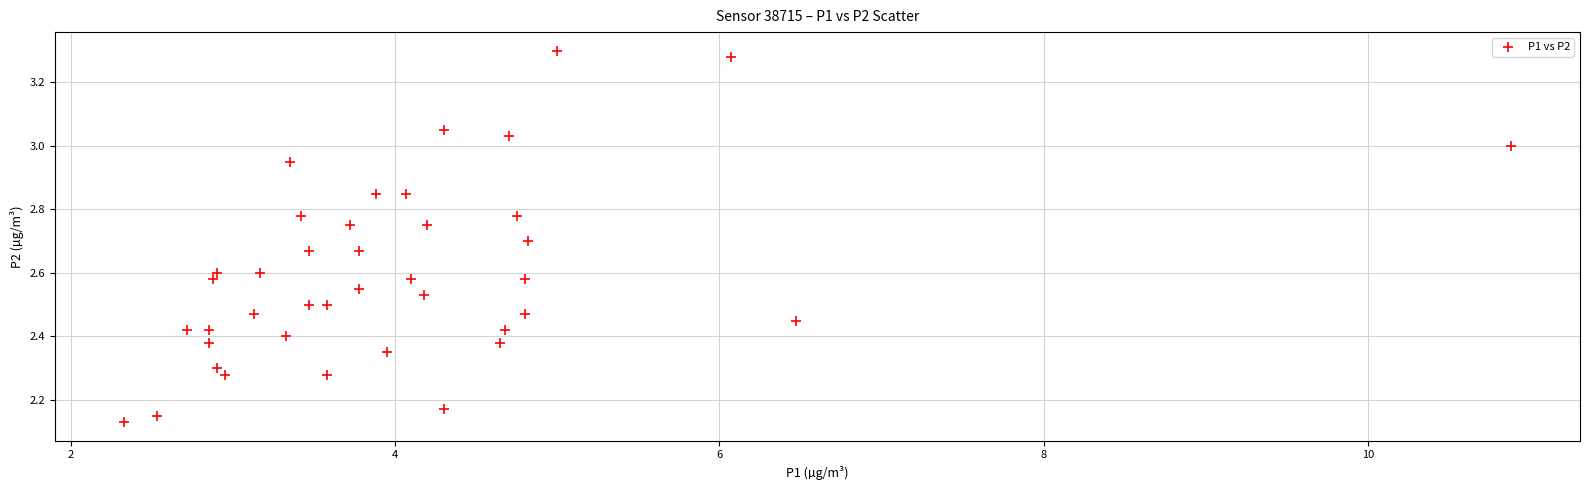

What is the range of Y values (max minus min)?

1.2